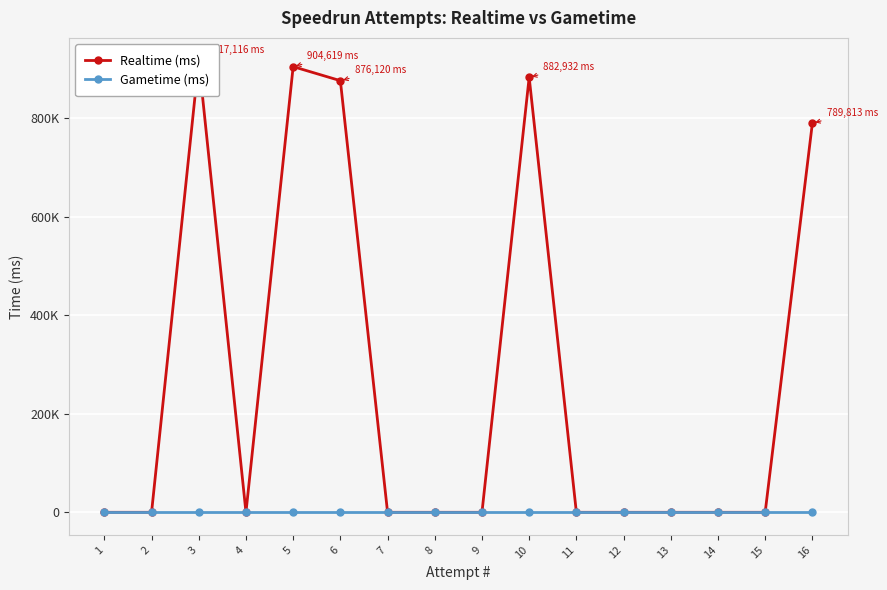

Which category has the highest value across all series?

3